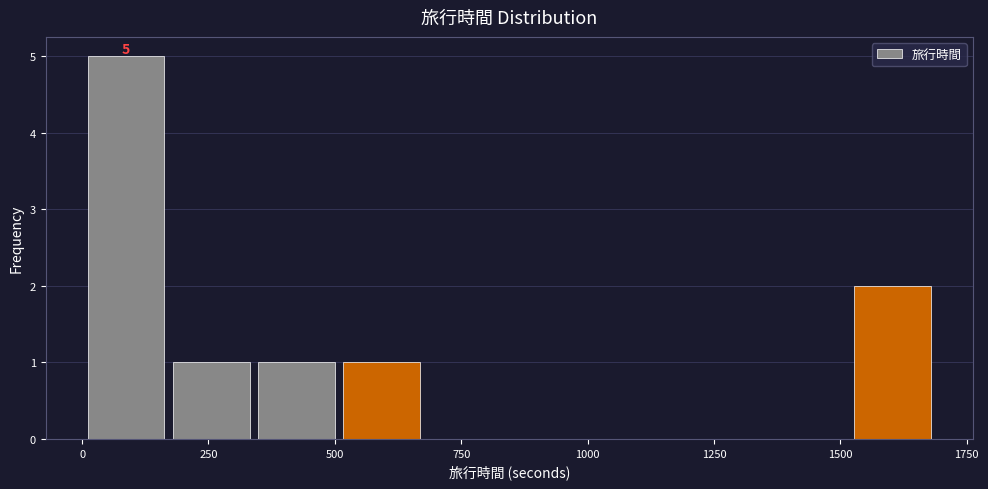

Around what value on the x-axis is the tallest bar? Give the approximate position of its centre, as read against the axis.

100